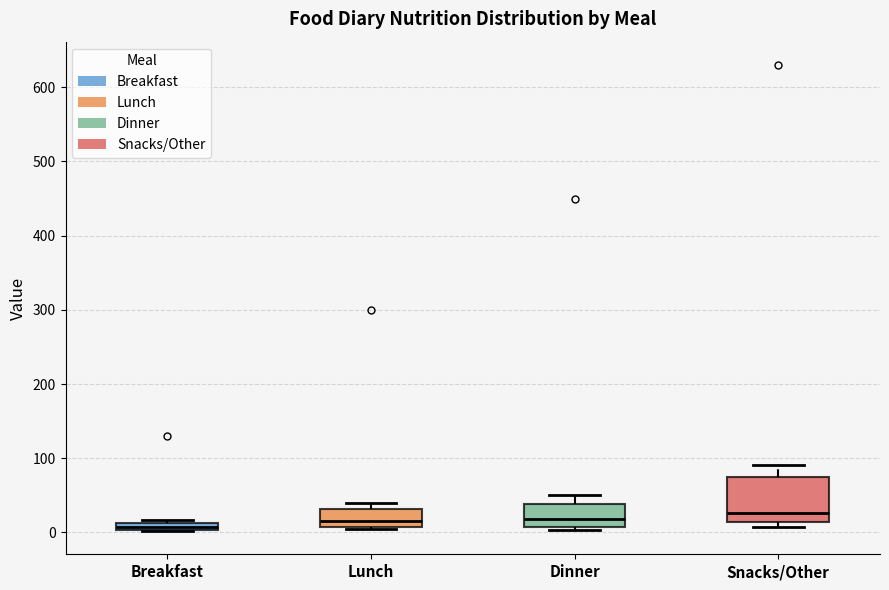

Where is the upper edge of the box for Lunch on the y-axis? The values are not printed on the chart, so give them approximately, as read against the axis.

30